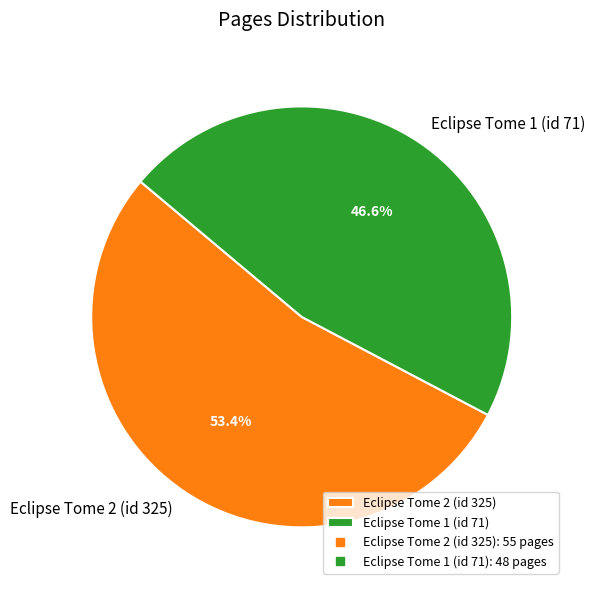

What is the smallest slice in the pie chart?

Eclipse Tome 1 (id 71)